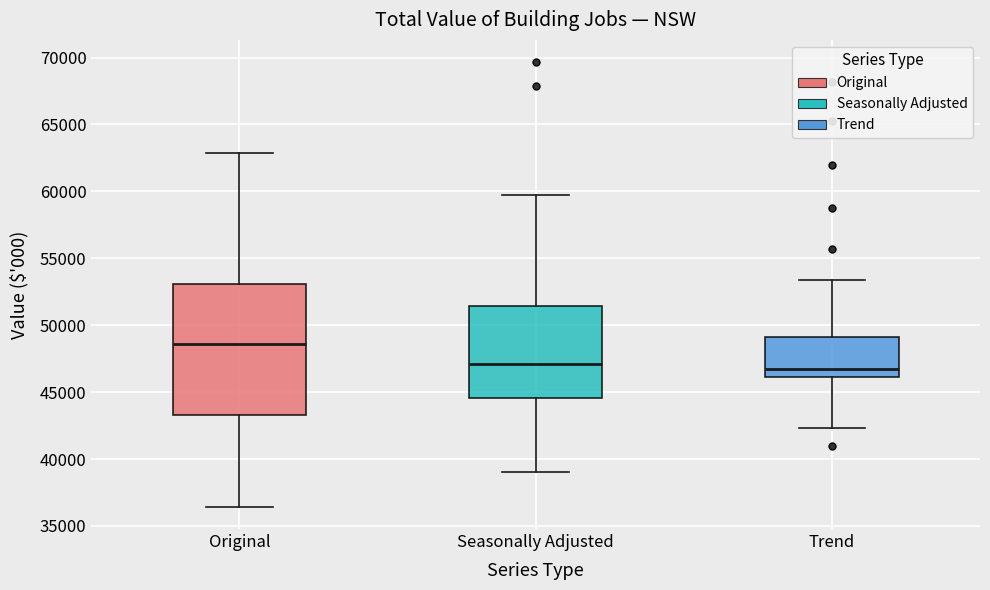

Where does the upper whisker of the box for Original end on the y-axis? The values are not printed on the chart, so give them approximately, as read against the axis.

63000